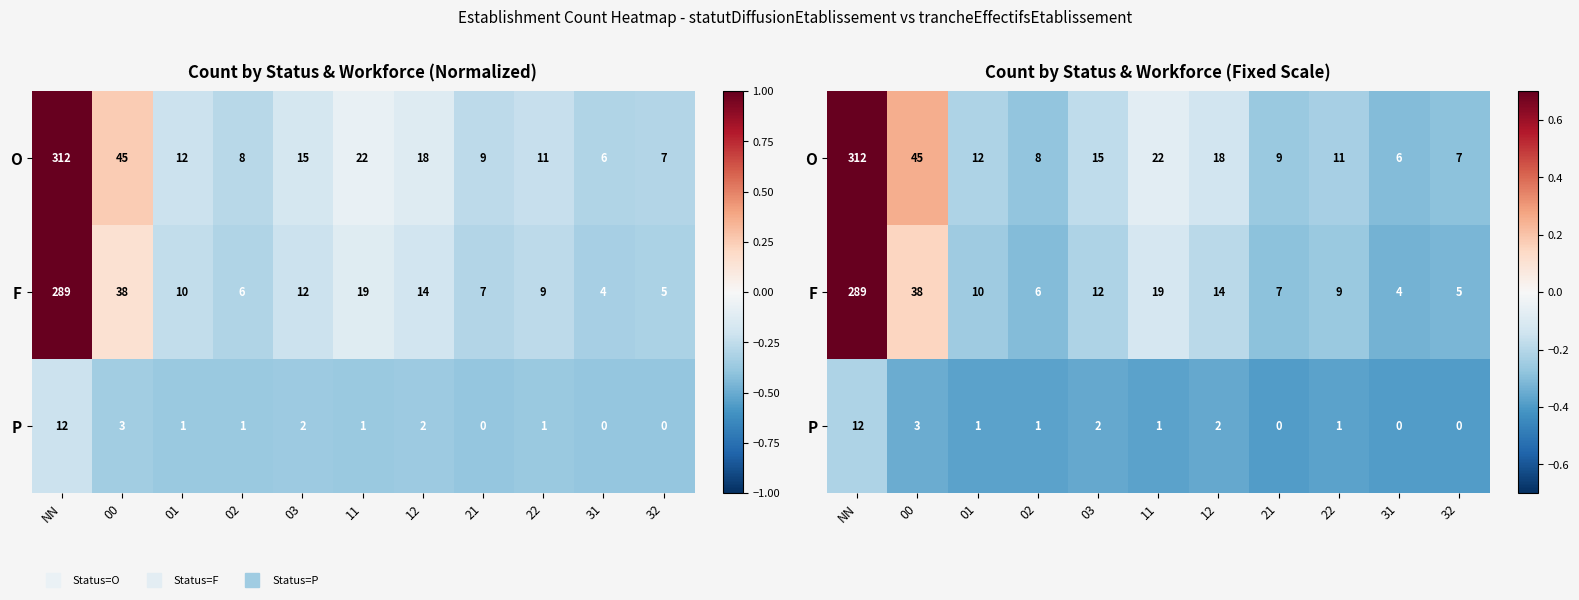

At which label does O reach its minimum?

31